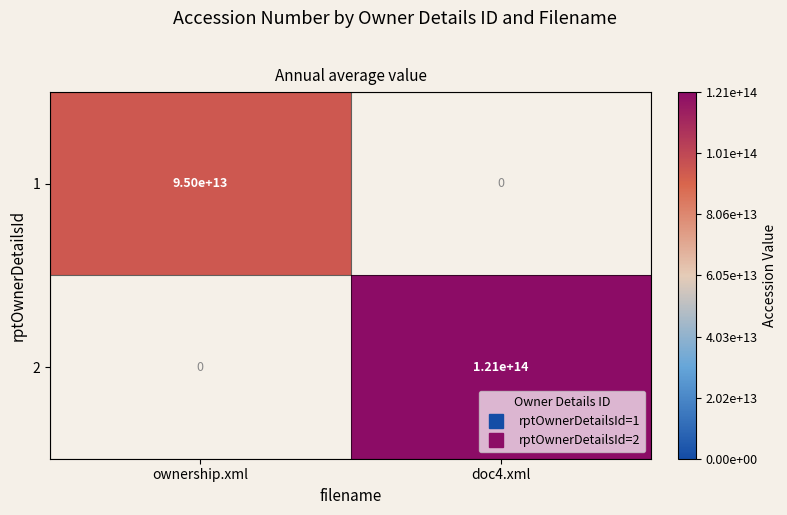

How many positive values does the 1 series have?

1